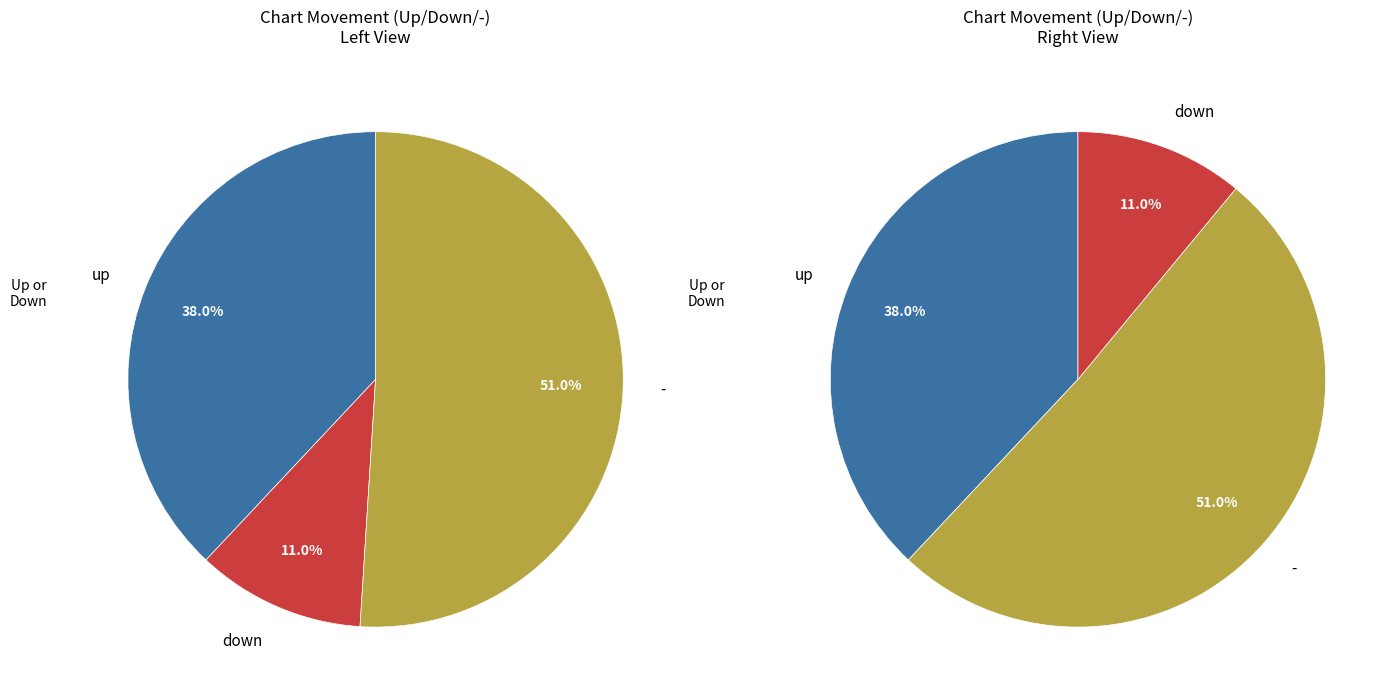

What is the smallest slice in the pie chart?

down